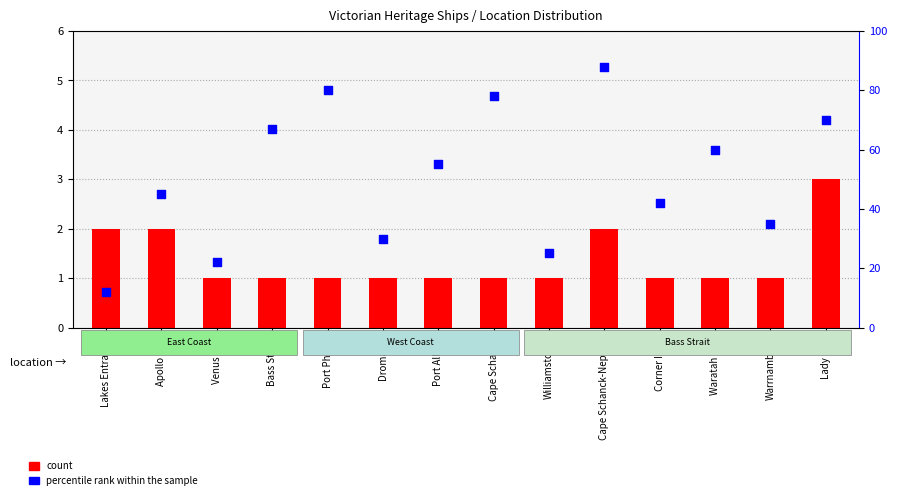

Which series has the widest spread of Y values?

percentile rank within the sample